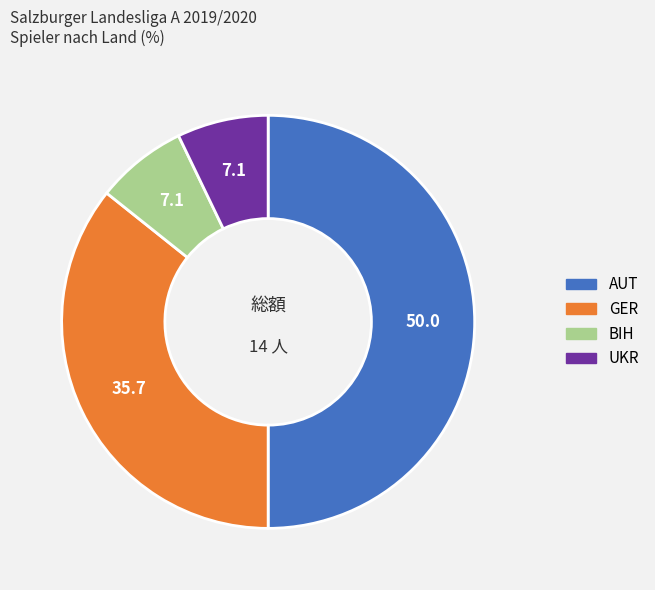

The GER slice represents 43% of the pie. True or false?

False